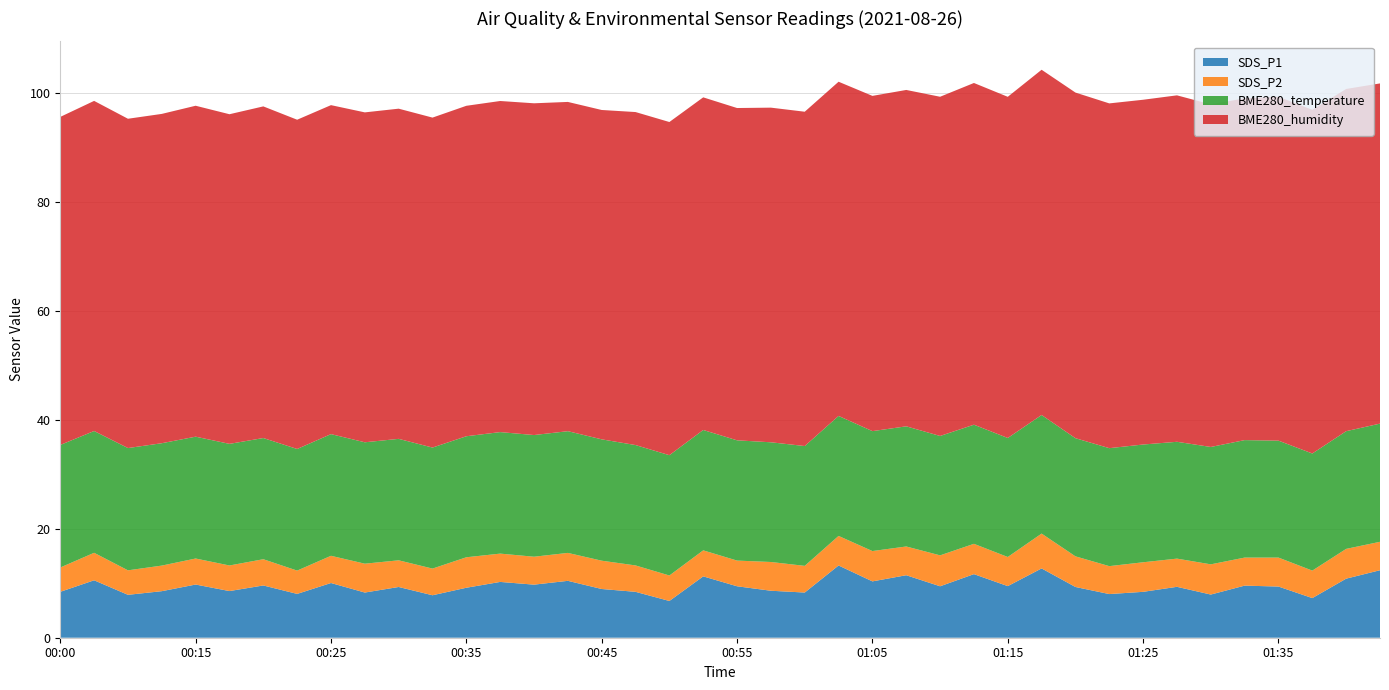

Reading right to left, list all the values displayed in this chart.

SDS_P1: 12.4	10.8	7.3	9.4	9.6	7.9	9.3	8.4	8.0	9.3	12.7	9.5	11.7	9.4	11.5	10.3	13.3	8.3	8.6	9.4	11.3	6.8	8.4	8.9	10.4	9.8	10.2	9.2	7.8	9.3	8.3	10.1	8.1	9.6	8.6	9.8	8.6	7.9	10.6	8.4
SDS_P2: 5.2	5.5	5.0	5.3	5.2	5.5	5.2	5.4	5.1	5.6	6.4	5.3	5.6	5.7	5.3	5.6	5.4	4.9	5.3	4.7	4.8	4.7	4.8	5.2	5.1	5.1	5.2	5.6	4.9	4.9	5.3	5.0	4.3	4.8	4.7	4.8	4.7	4.5	5.0	4.5
BME280_temperature: 21.7	21.6	21.5	21.5	21.6	21.6	21.5	21.6	21.7	21.7	21.8	21.9	21.9	21.9	22.1	22.0	22.0	22.0	22.0	22.1	22.1	22.1	22.1	22.3	22.4	22.4	22.3	22.2	22.2	22.3	22.3	22.4	22.3	22.3	22.3	22.4	22.5	22.5	22.4	22.5
BME280_humidity: 62.5	62.9	63.1	63.2	62.8	62.9	63.6	63.3	63.3	63.5	63.4	62.7	62.8	62.3	61.8	61.6	61.4	61.4	61.5	61.0	61.1	61.2	61.2	60.5	60.5	60.9	60.8	60.7	60.6	60.6	60.6	60.4	60.5	60.9	60.5	60.8	60.5	60.5	60.6	60.3